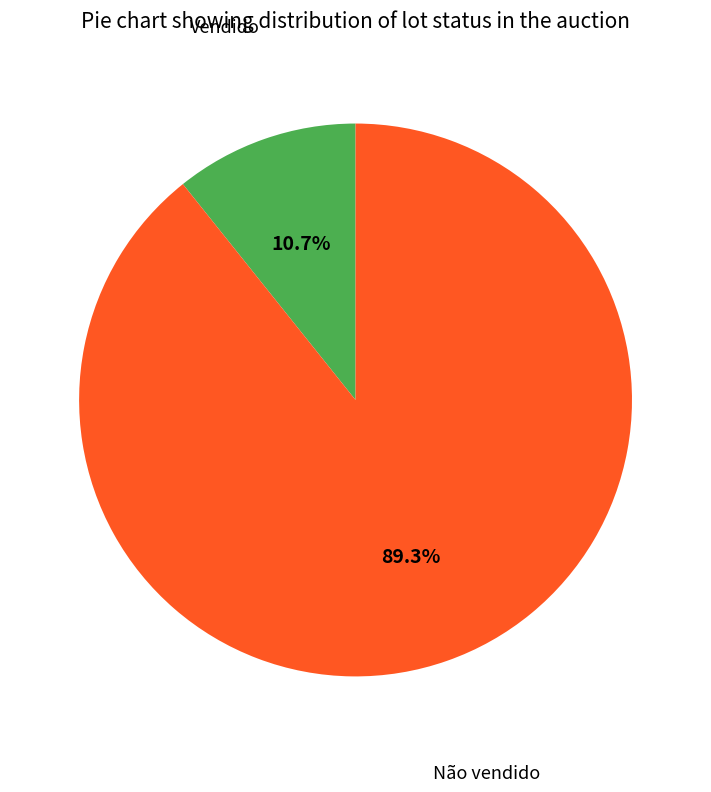

Count the number of slices in the pie.

2